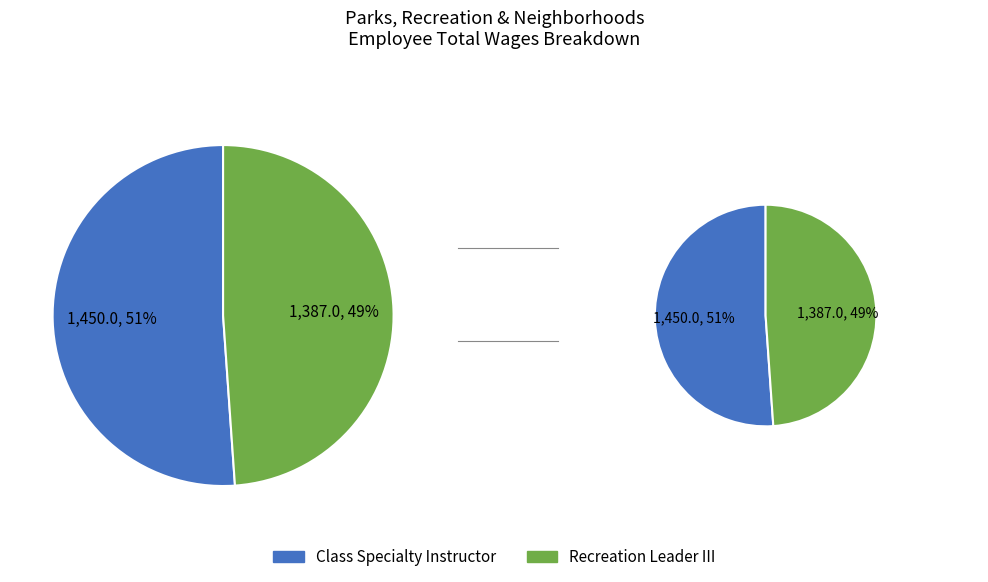

Which category accounts for the majority?

Class Specialty Instructor